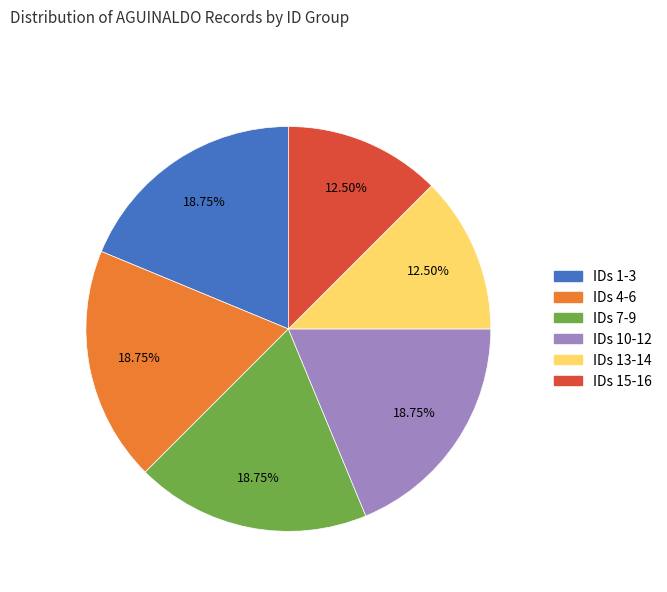

Is there any slice that represents more than half of the pie?

No